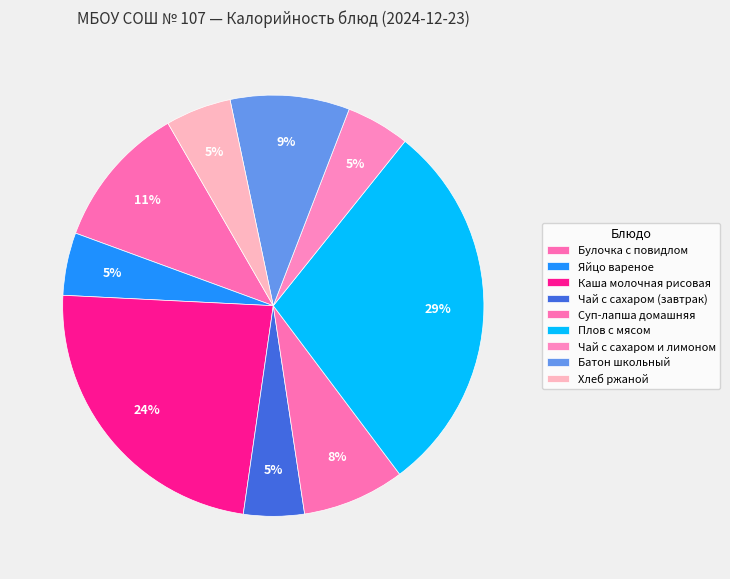

To the nearest percent, what portion does Суп-лапша домашняя represent?

8%